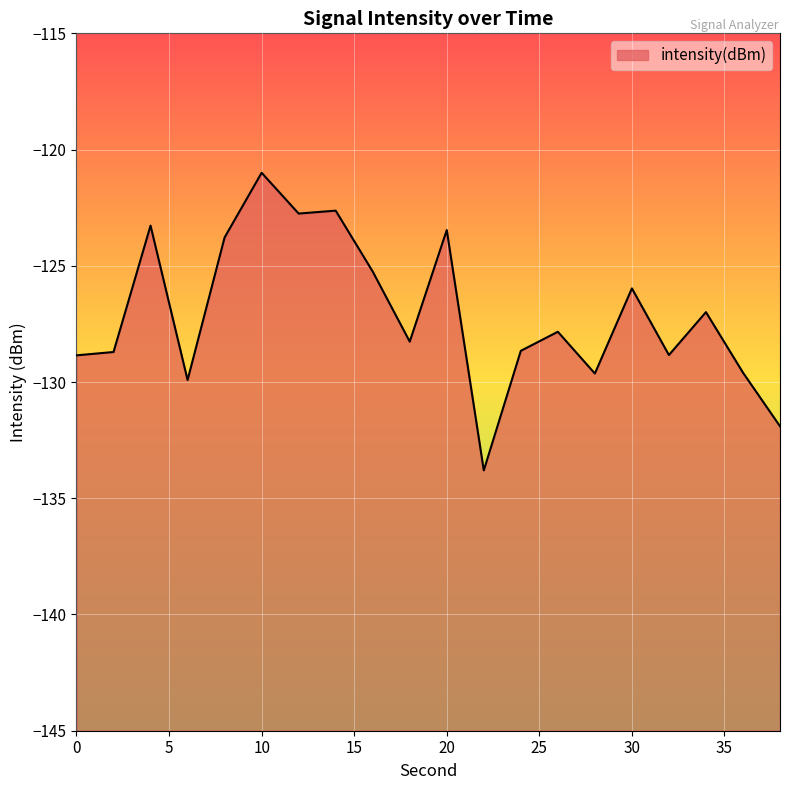

List the labels in order of value, largest first.

10, 14, 12, 4, 20, 8, 16, 30, 34, 26, 18, 24, 2, 32, 0, 36, 28, 6, 38, 22